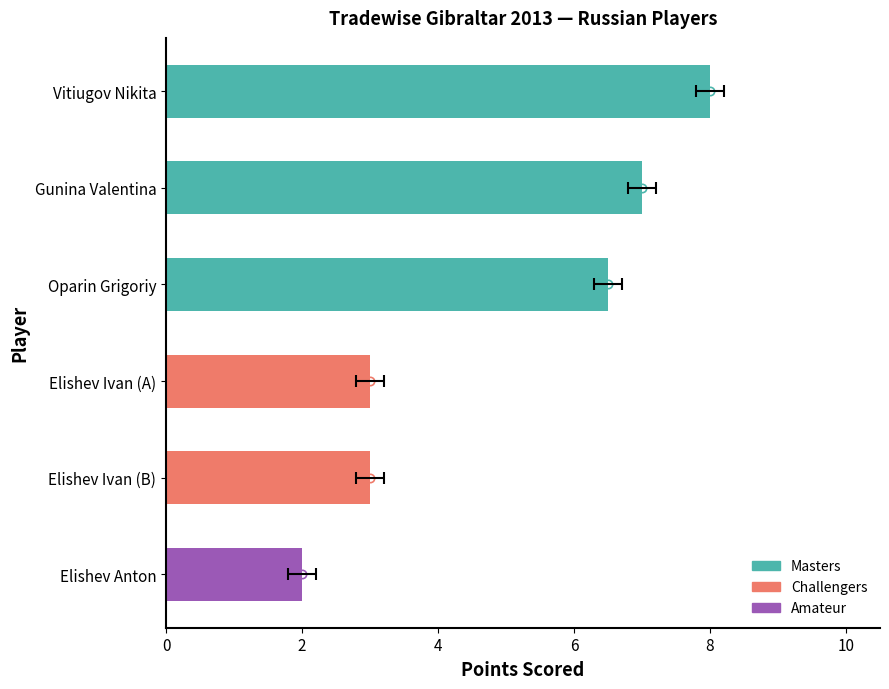

What is the sum of all values?

29.5